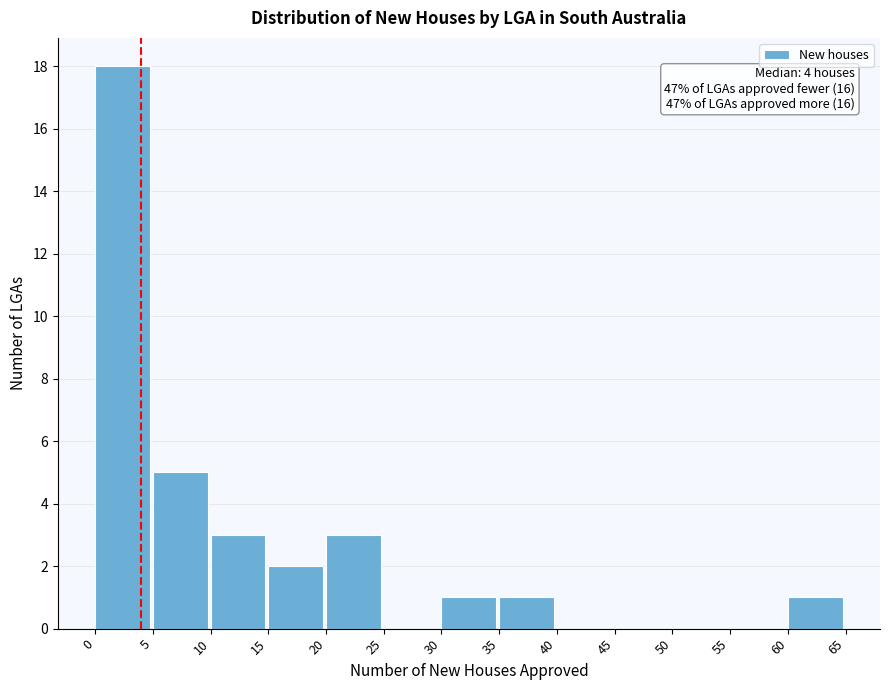

Over which range of the x-axis is the bar tallest?

0 to 5